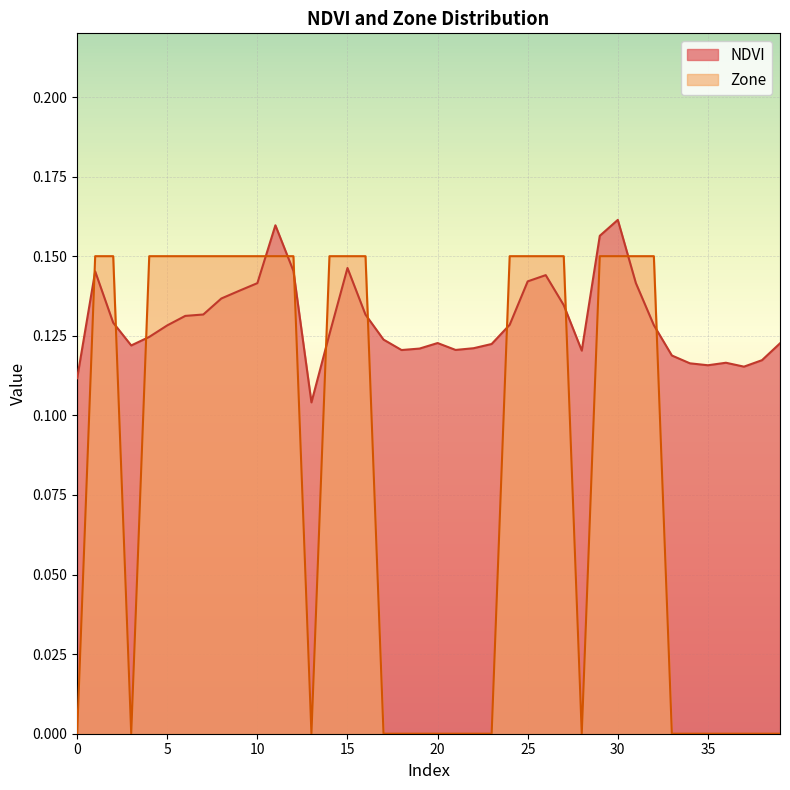

How many intersections are there between Zone and NDVI?

12